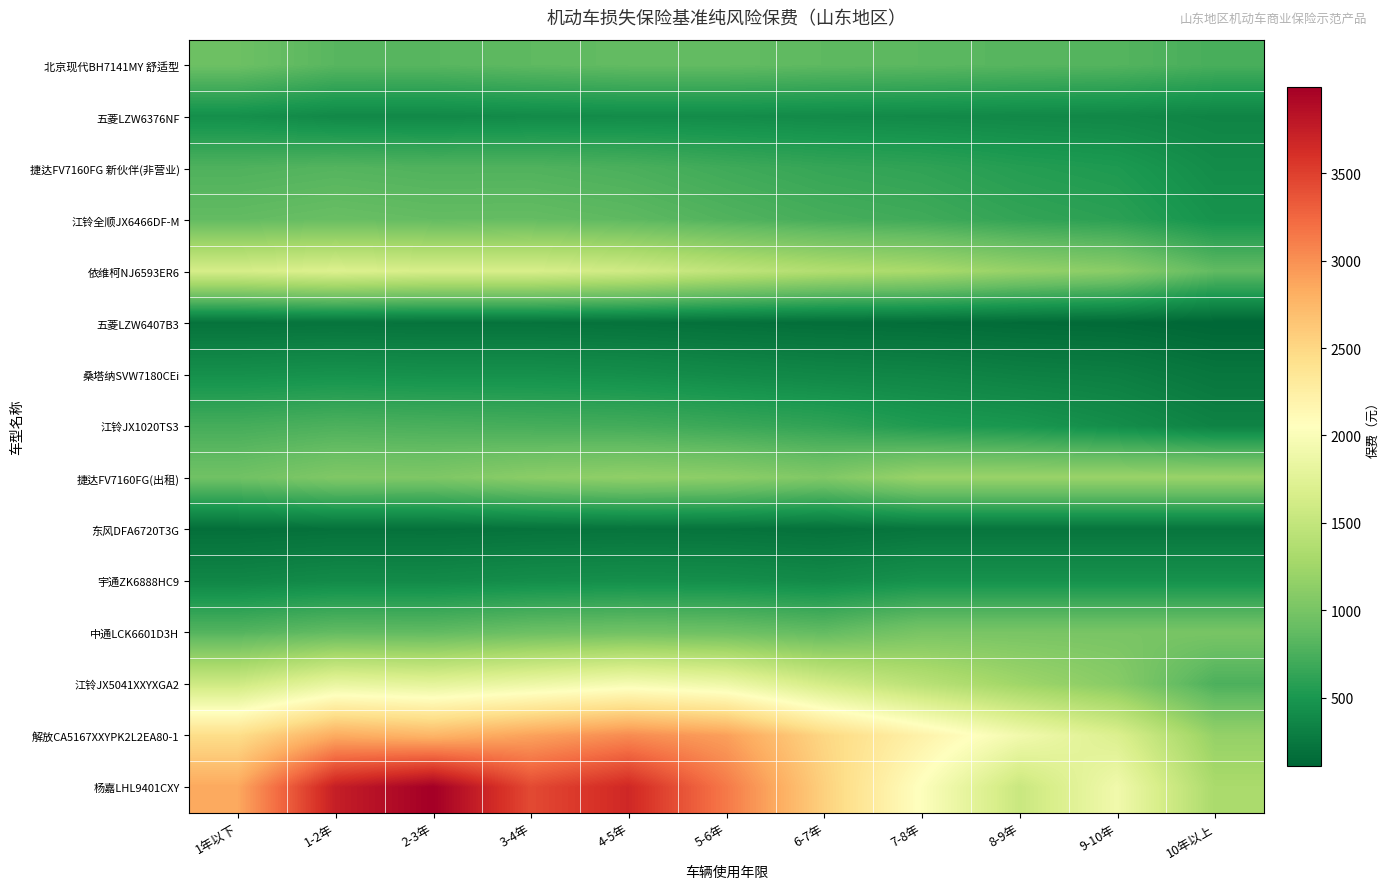

Reading right to left, transcribe all the data shown in this chart.

北京现代BH7141MY 舒适型: 10年以上=739.8	9-10年=801.5	8-9年=816.4	7-8年=838.9	6-7年=853.8	5-6年=878.1	4-5年=877.2	3-4年=854.8	2-3年=822.1	1-2年=823.0	1年以下=934.2
五菱LZW6376NF: 10年以上=346.7	9-10年=375.5	8-9年=382.5	7-8年=393.1	6-7年=400.1	5-6年=411.4	4-5年=411.0	3-4年=400.5	2-3年=385.2	1-2年=385.6	1年以下=437.7
捷达FV7160FG 新伙伴(非营业): 10年以上=411.8	9-10年=525.0	8-9年=560.6	7-8年=618.0	6-7年=646.7	5-6年=696.3	4-5年=753.7	3-4年=784.0	2-3年=781.6	1-2年=804.1	1年以下=775.4
江铃全顺JX6466DF-M: 10年以上=466.2	9-10年=594.4	8-9年=634.7	7-8年=699.7	6-7年=732.2	5-6年=788.4	4-5年=853.3	3-4年=887.6	2-3年=885.0	1-2年=910.4	1年以下=877.9
依维柯NJ6593ER6: 10年以上=870.8	9-10年=1110.2	8-9年=1185.6	7-8年=1306.9	6-7年=1367.6	5-6年=1472.6	4-5年=1593.9	3-4年=1657.9	2-3年=1653.0	1-2年=1700.5	1年以下=1639.8
五菱LZW6407B3: 10年以上=111.3	9-10年=141.9	8-9年=151.5	7-8年=167.0	6-7年=174.8	5-6年=188.2	4-5年=203.7	3-4年=211.9	2-3年=211.3	1-2年=217.3	1年以下=209.6
桑塔纳SVW7180CEi: 10年以上=235.1	9-10年=299.7	8-9年=320.1	7-8年=352.9	6-7年=369.2	5-6年=397.6	4-5年=430.3	3-4年=447.6	2-3年=446.3	1-2年=459.1	1年以下=442.7
江铃JX1020TS3: 10年以上=334.3	9-10年=421.3	8-9年=495.2	7-8年=532.9	6-7年=621.4	5-6年=672.1	4-5年=714.9	3-4年=729.4	2-3年=748.3	1-2年=764.9	1年以下=725.1
捷达FV7160FG(出租): 10年以上=1203.8	9-10年=1203.8	8-9年=1203.8	7-8年=1203.8	6-7年=1050.6	5-6年=1126.2	4-5年=1148.2	3-4年=1113.8	2-3年=1040.0	1-2年=1048.7	1年以下=957.7
东风DFA6720T3G: 10年以上=227.0	9-10年=227.0	8-9年=227.0	7-8年=227.0	6-7年=198.1	5-6年=212.4	4-5年=216.5	3-4年=210.0	2-3年=196.1	1-2年=197.7	1年以下=180.6
宇通ZK6888HC9: 10年以上=458.0	9-10年=458.0	8-9年=458.0	7-8年=458.0	6-7年=399.7	5-6年=428.5	4-5年=436.8	3-4年=423.7	2-3年=395.7	1-2年=399.0	1年以下=364.3
中通LCK6601D3H: 10年以上=1005.5	9-10年=1005.5	8-9年=1005.5	7-8年=1005.5	6-7年=877.5	5-6年=940.7	4-5年=959.1	3-4年=930.3	2-3年=868.7	1-2年=875.9	1年以下=799.9
江铃JX5041XXYXGA2: 10年以上=762.1	9-10年=1097.2	8-9年=1241.1	7-8年=1426.1	6-7年=1620.6	5-6年=1881.4	4-5年=1958.9	3-4年=1870.4	2-3年=1783.4	1-2年=1830.8	1年以下=1581.0
解放CA5167XXYPK2L2EA80-1: 10年以上=1179.6	9-10年=1698.4	8-9年=1921.1	7-8年=2207.4	6-7年=2508.4	5-6年=2912.2	4-5年=3032.2	3-4年=2895.1	2-3年=2760.5	1-2年=2833.9	1年以下=2447.3
杨嘉LHL9401CXY: 10年以上=1312.6	9-10年=1911.8	8-9年=1543.7	7-8年=2034.5	6-7年=2556.7	5-6年=3138.8	4-5年=3666.7	3-4年=3435.6	2-3年=3994.9	1-2年=3740.9	1年以下=2853.4